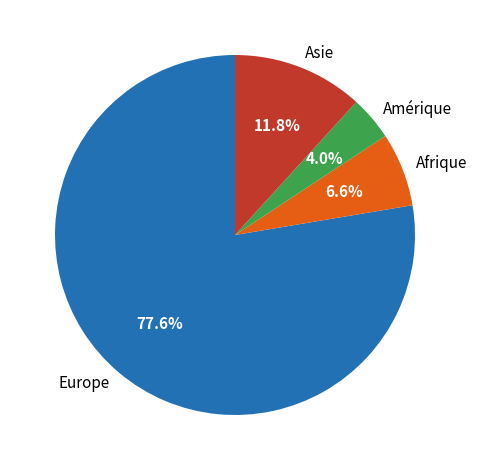

True or false: Afrique accounts for 7% of the total.

True